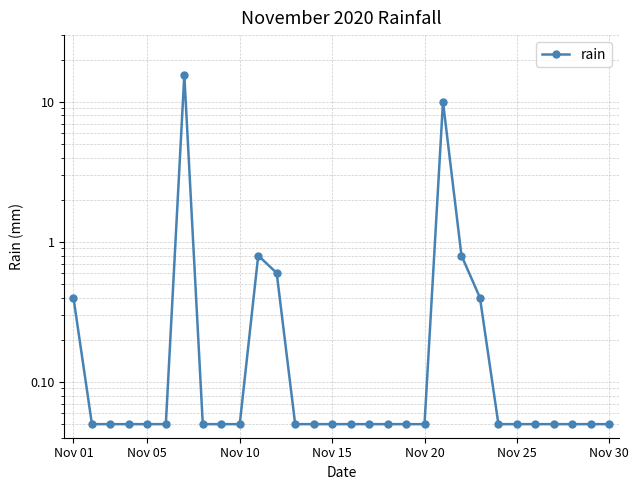

What is the average value?

1.0